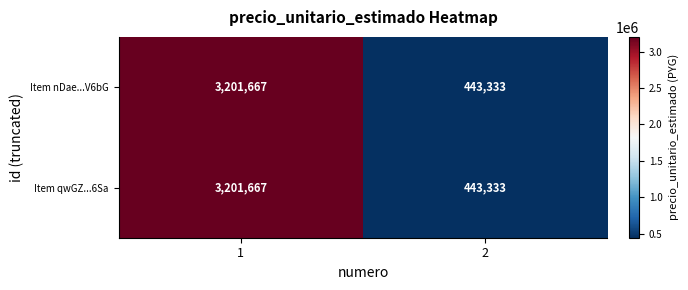

What is the greatest value displayed?

3201667